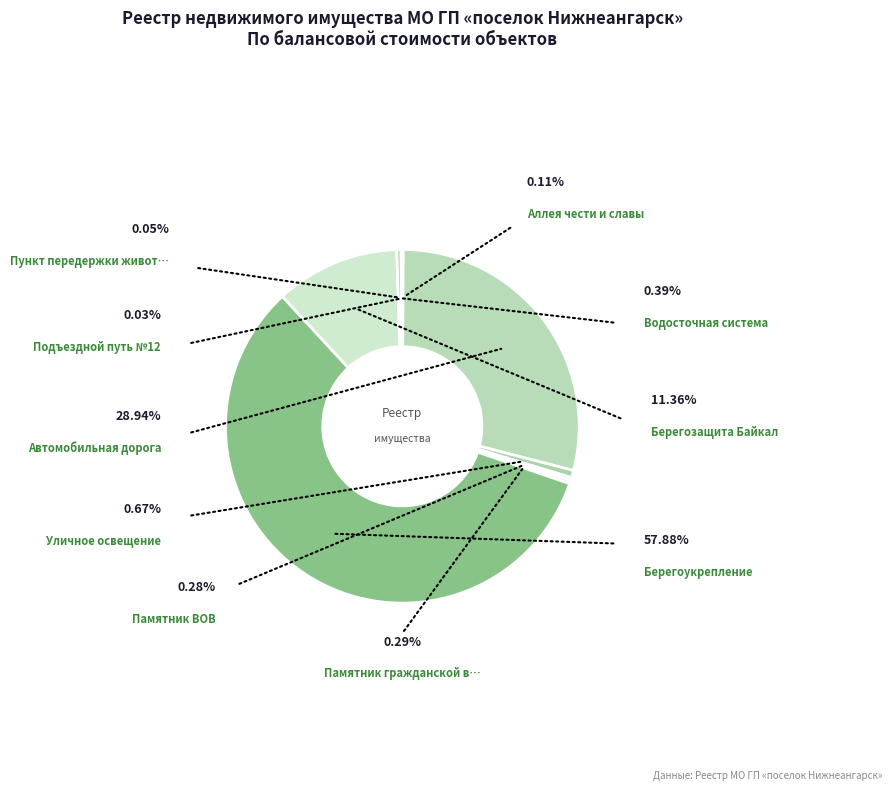

Is there a majority slice in this chart?

Yes